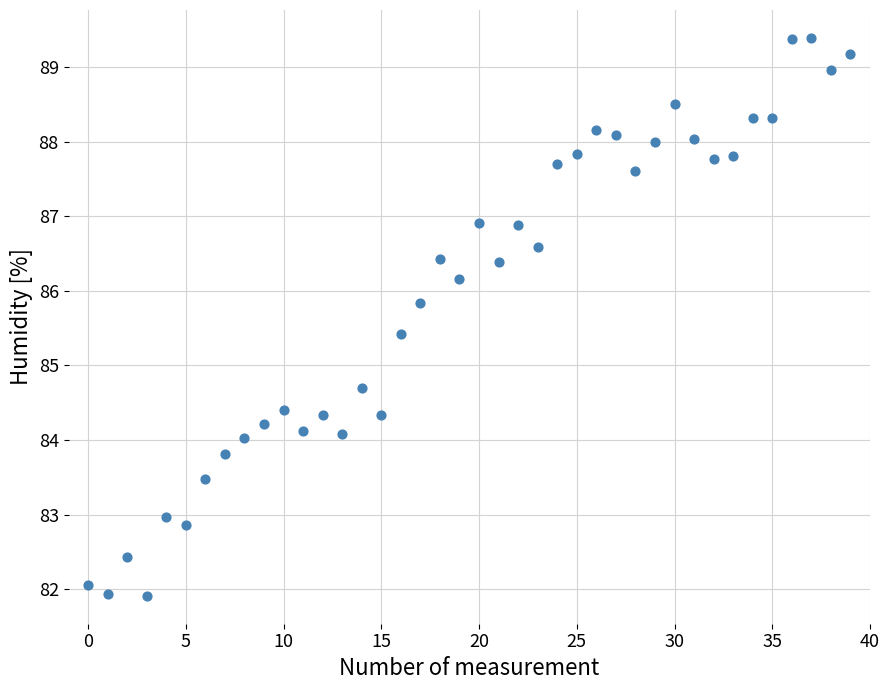

What Y value in the scatter plot is closest to 85?

84.7